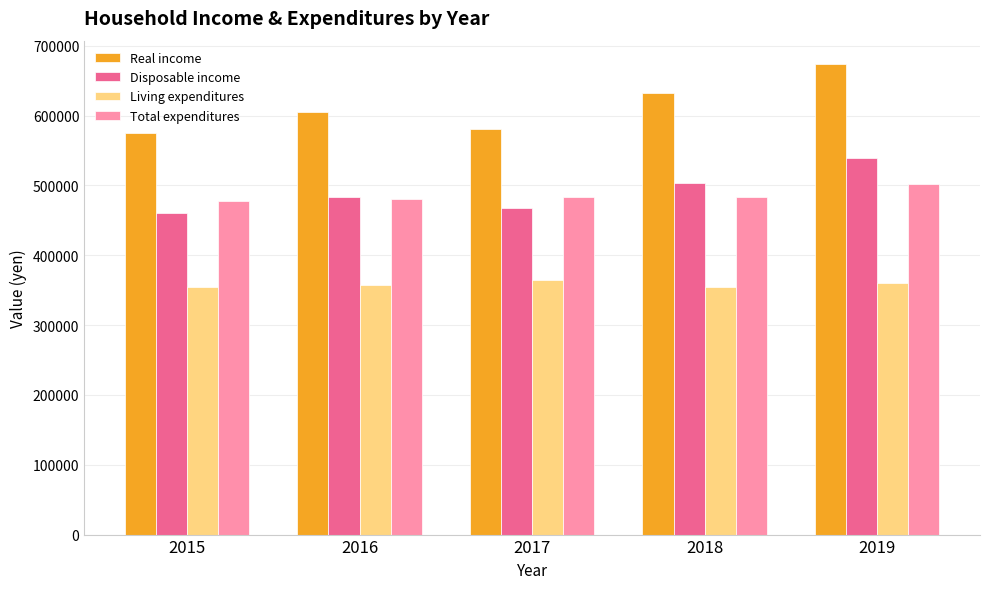

Where is Disposable income nearest to the value 499709?

2018